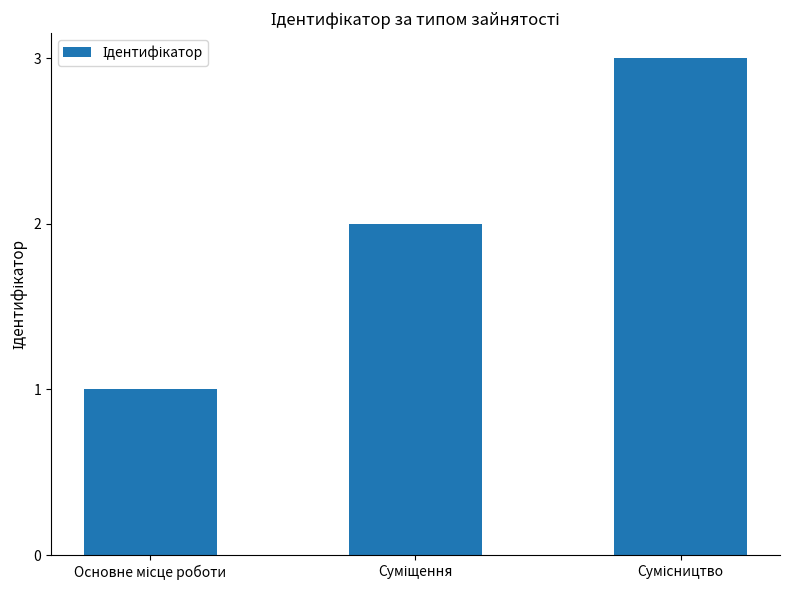

What is the greatest value displayed?

3